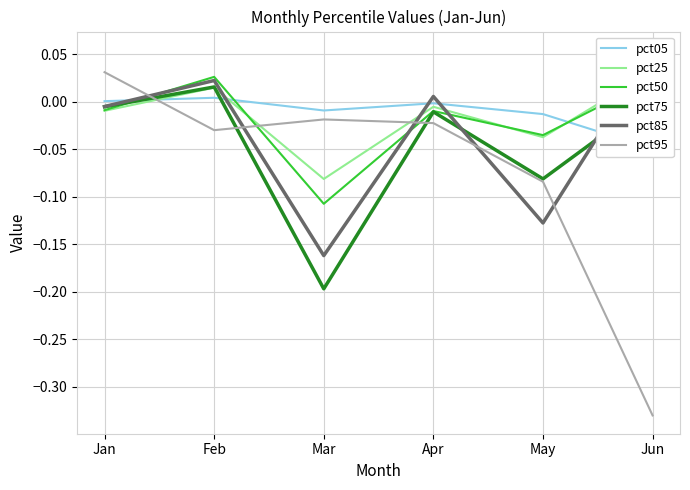

Which series has the widest spread of values?

pct95